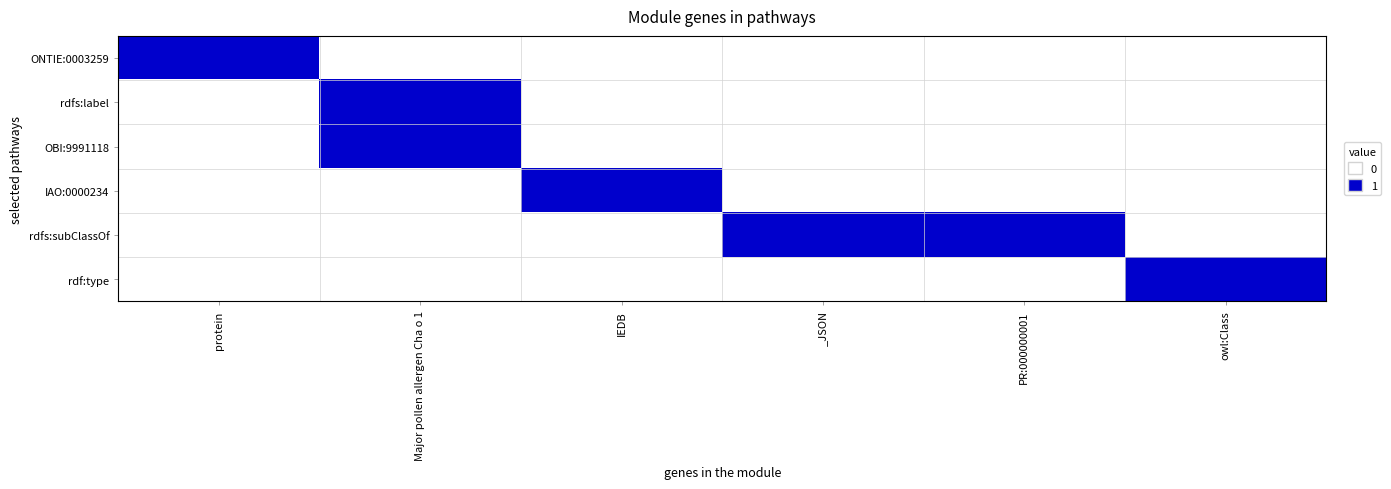

At which category is the sum across all series the highest?

Major pollen allergen Cha o 1